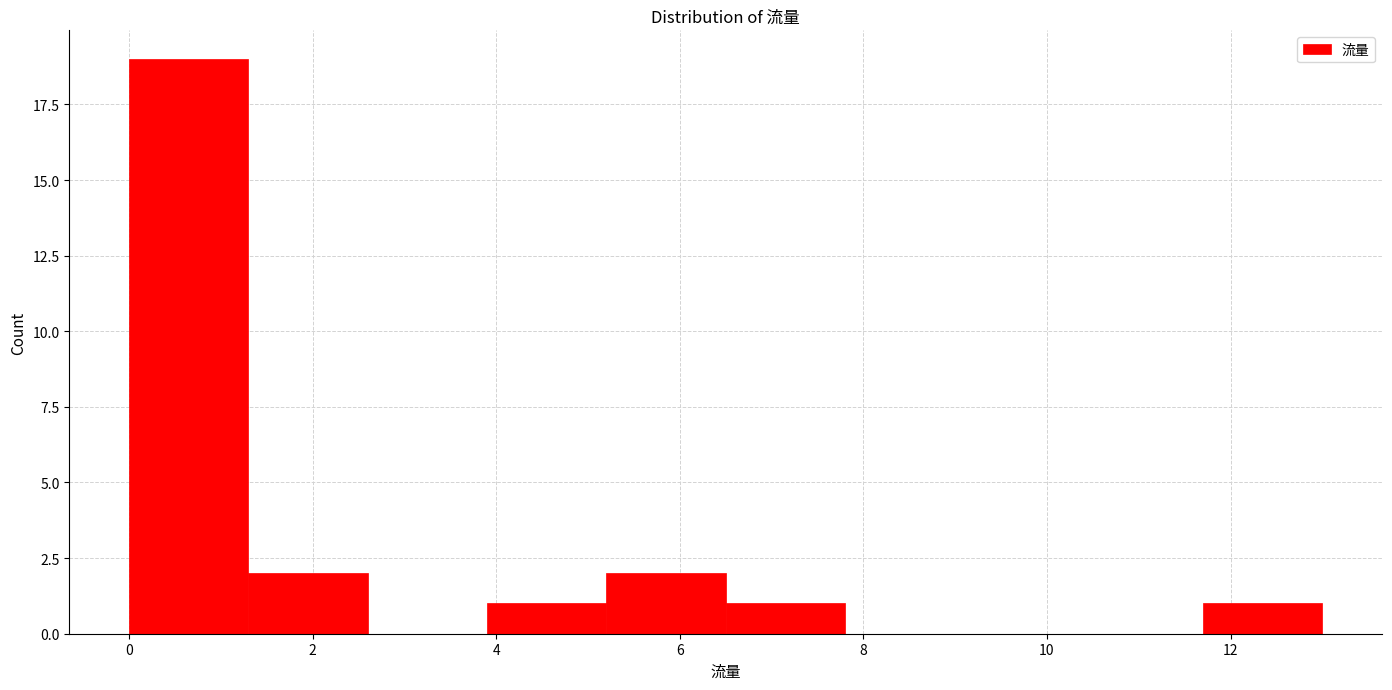

How tall is the bar that spans 3.9 to 5.2 on the x-axis? Neither the bar edges nor the heights are printed on the chart, so give them approximately, as read against the axes.

1